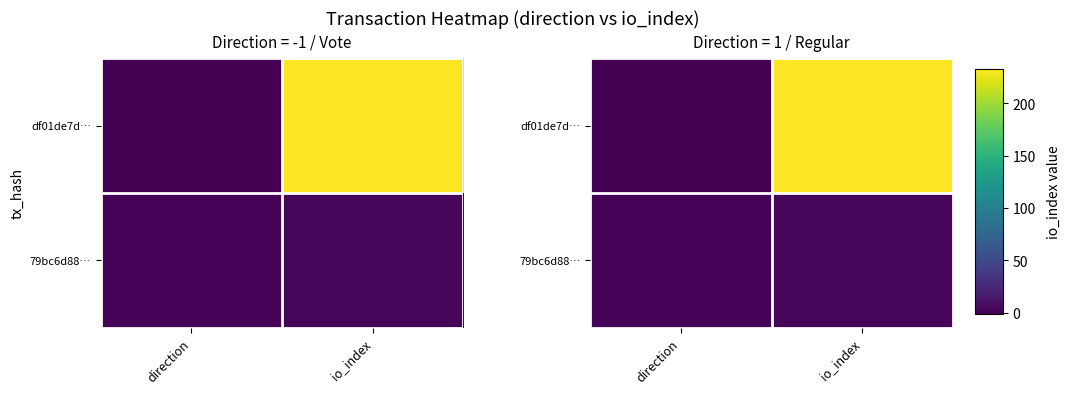

What is the difference between the highest and lowest values at direction?

2